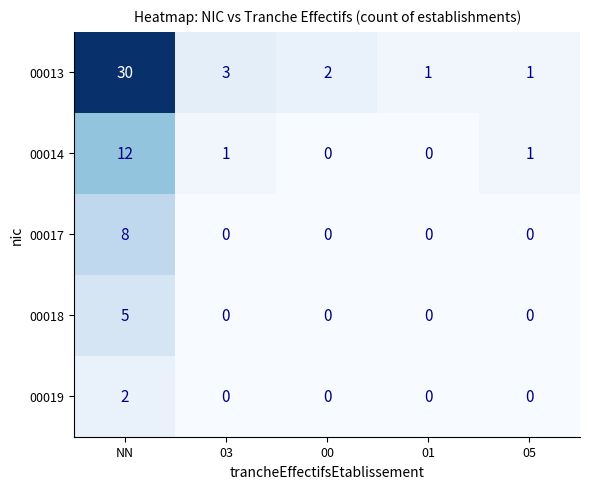

Is it true that 00013 equals 3 at 03?

True